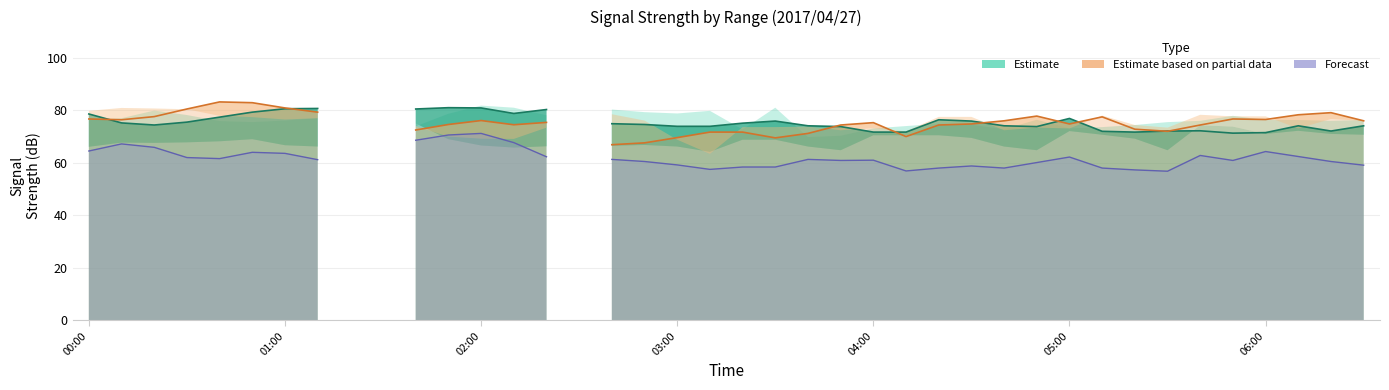

What is the sum of the Estimate based on partial data values at 36 and 35?

153.2